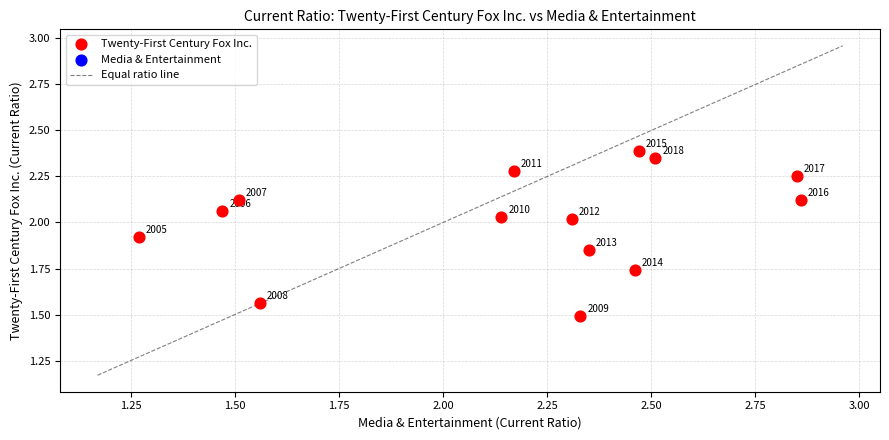

What is the range of Y values (max minus min)?

0.9